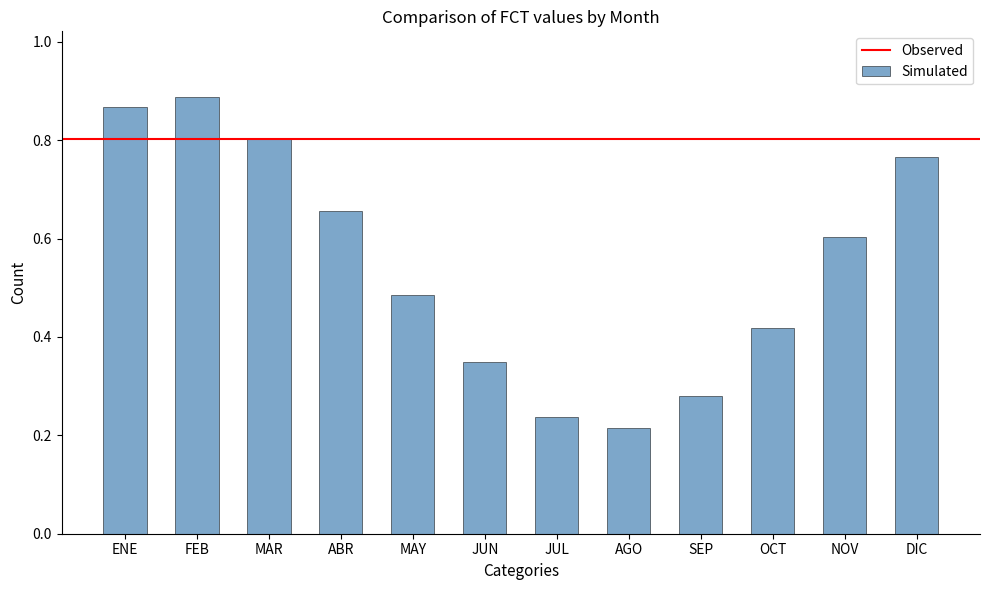

Rank the categories by value from lowest to highest.

AGO, JUL, SEP, JUN, OCT, MAY, NOV, ABR, DIC, MAR, ENE, FEB